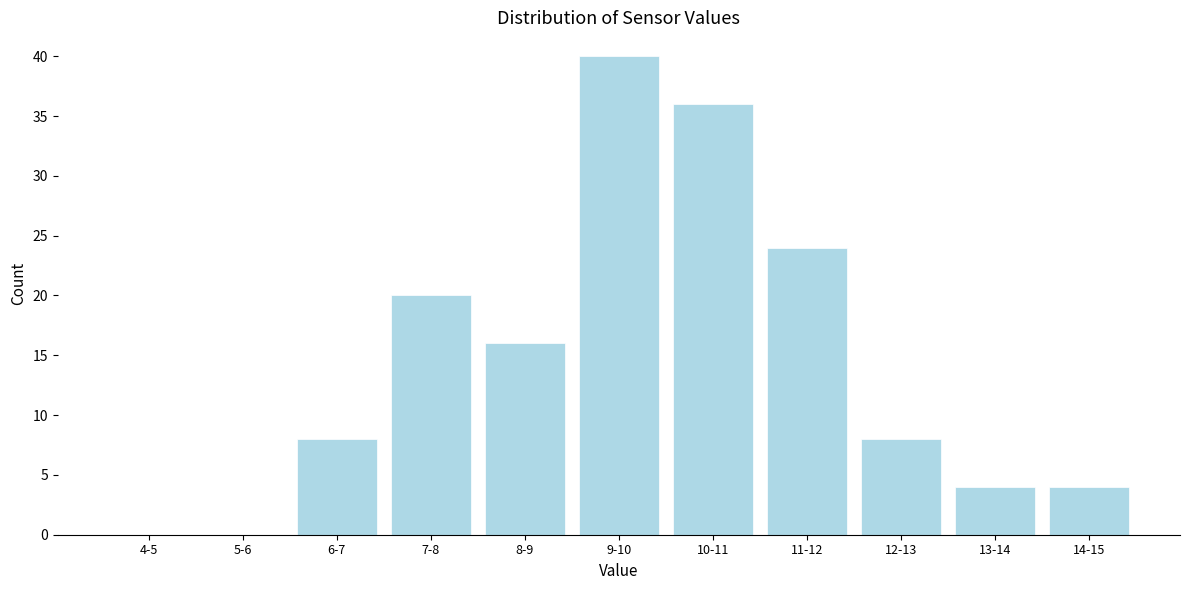

Reading left to right, extract all data points from this chart.

4-5=0	5-6=0	6-7=8	7-8=20	8-9=16	9-10=40	10-11=36	11-12=24	12-13=8	13-14=4	14-15=4